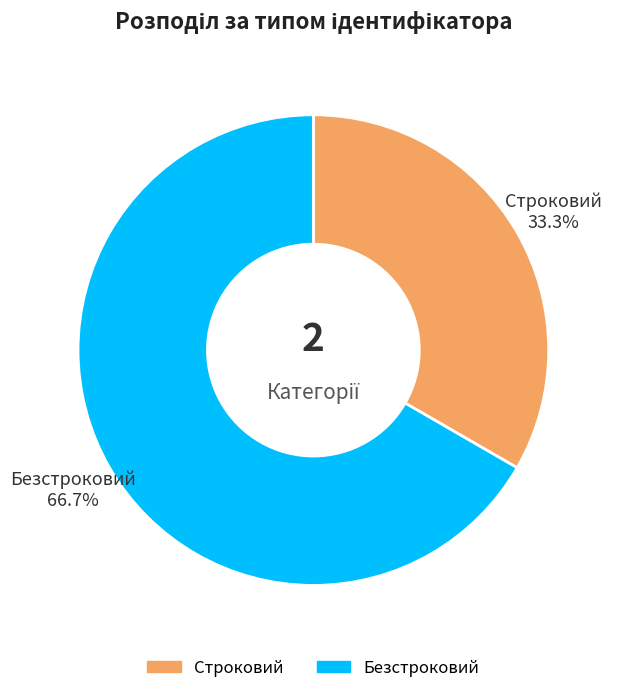

To the nearest percent, what is the combined percentage of Безстроковий and Строковий?

100%